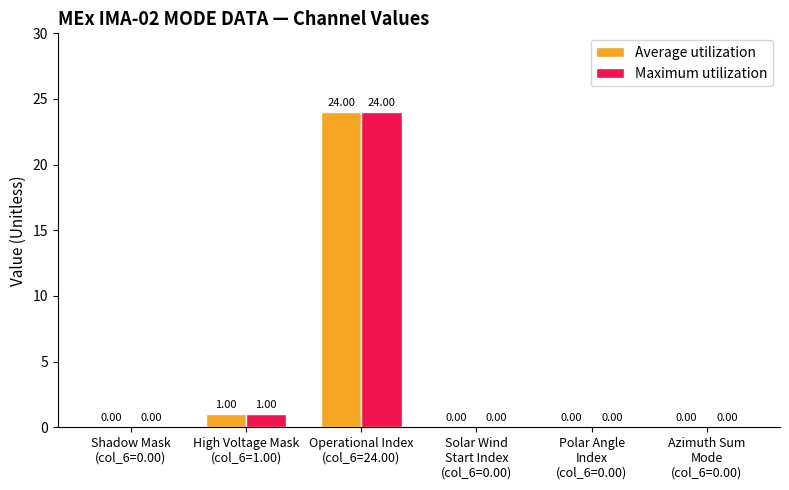

How many groups of bars are there?

6